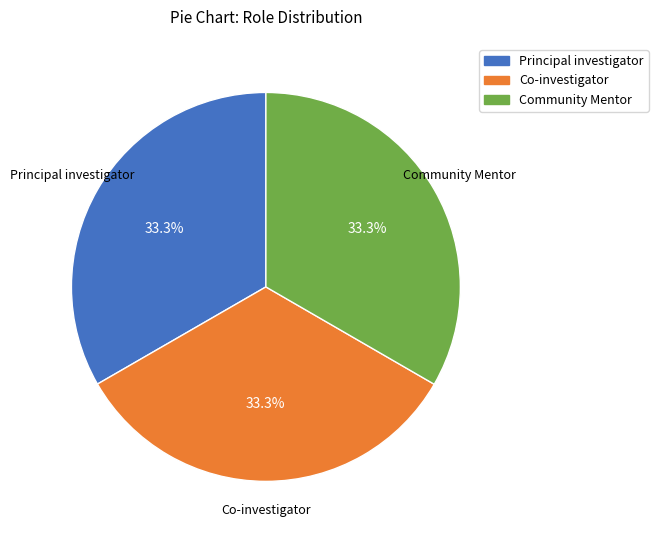

Count the number of slices in the pie.

3